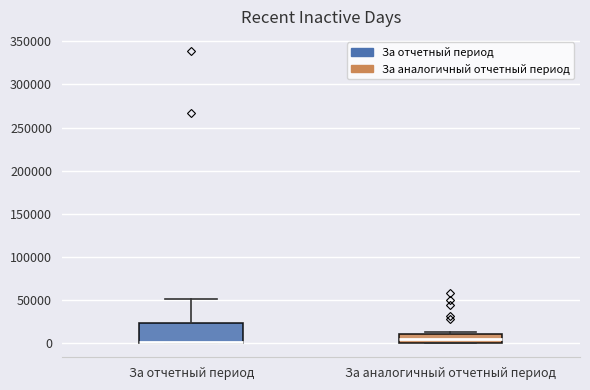

Reading left to right, read every box against the y-axis: the position of its median line, the range the box covers, and the ends of its whiskers. The values are not printed on the chart, so give them approximately, as read against the axis.

За отчетный период: median 0 (drawn on the box's lower edge), box 0 to 25000, whiskers 0 to 50000
За аналогичный отчетный период: median 5000, box 0 to 10000, whiskers 0 to 10000 (just above the box's upper edge)